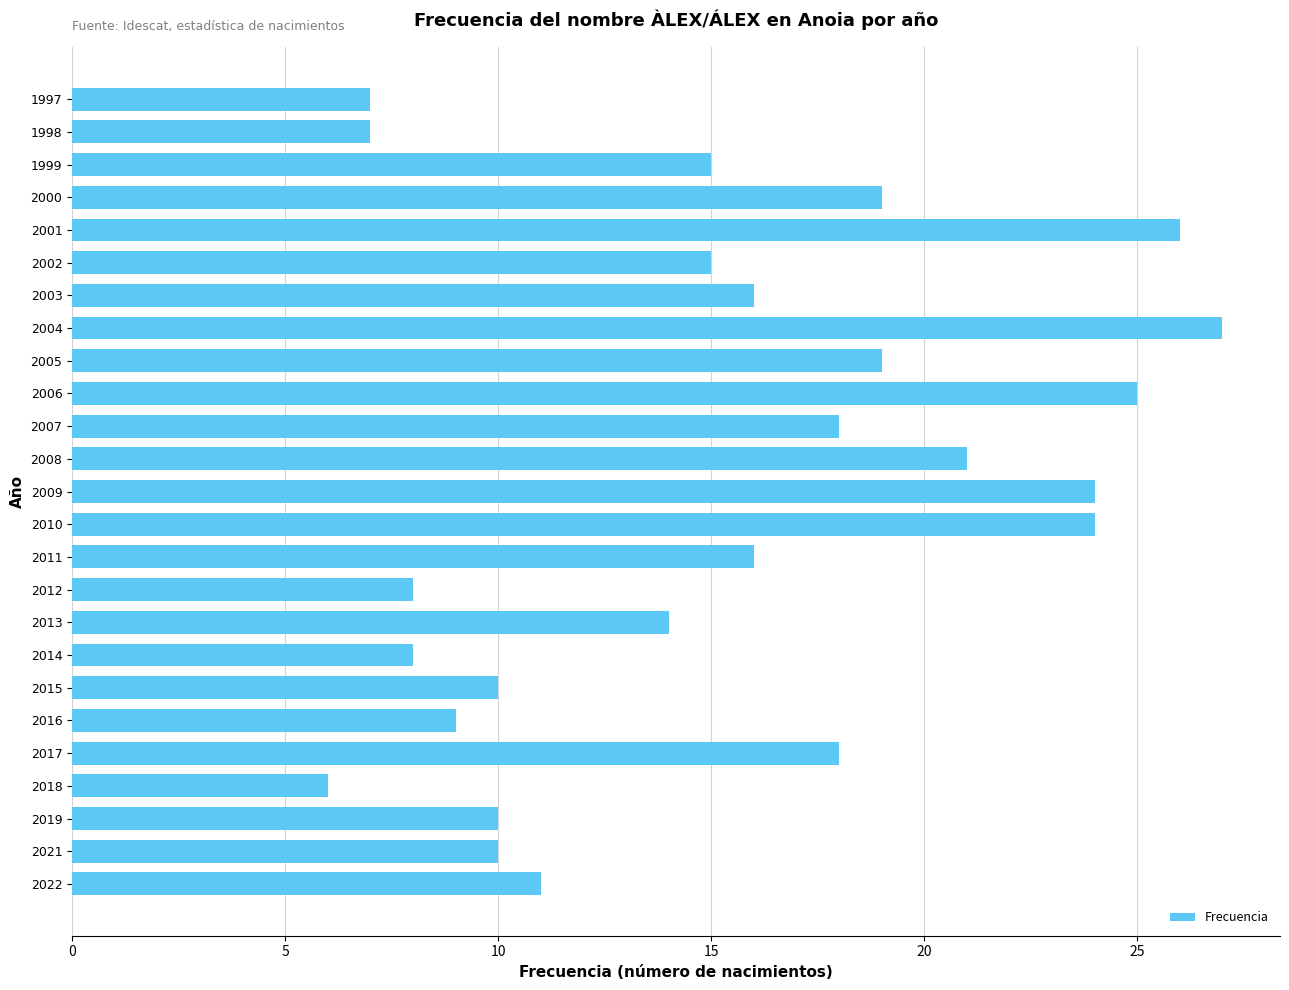

The chart shows a value of 18 at 2007. True or false?

True